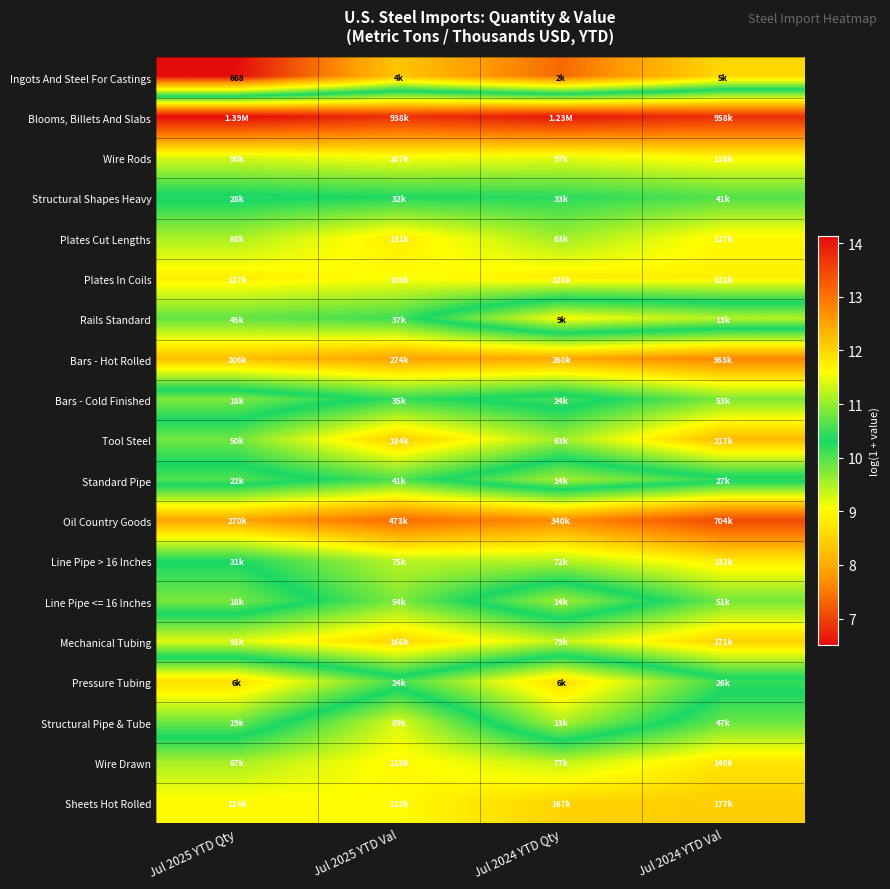

The Sheets Hot Rolled series shows 12.0 at Jul 2024 YTD Qty. True or false?

True